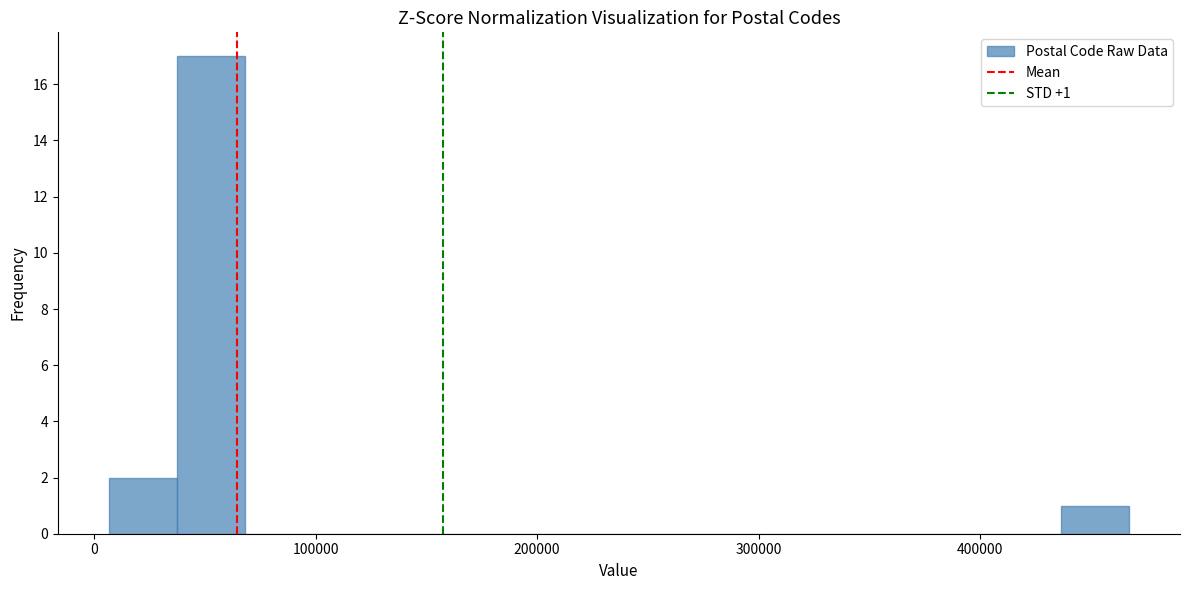

Read against the x-axis, roughly where is the centre of the tallest bar?

50000